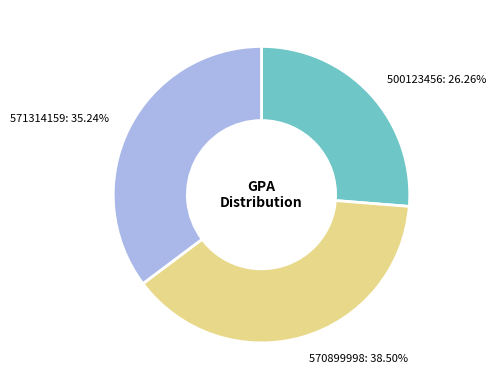

To the nearest percent, what is the difference between the 570899998 and 500123456 slice percentages?

12%